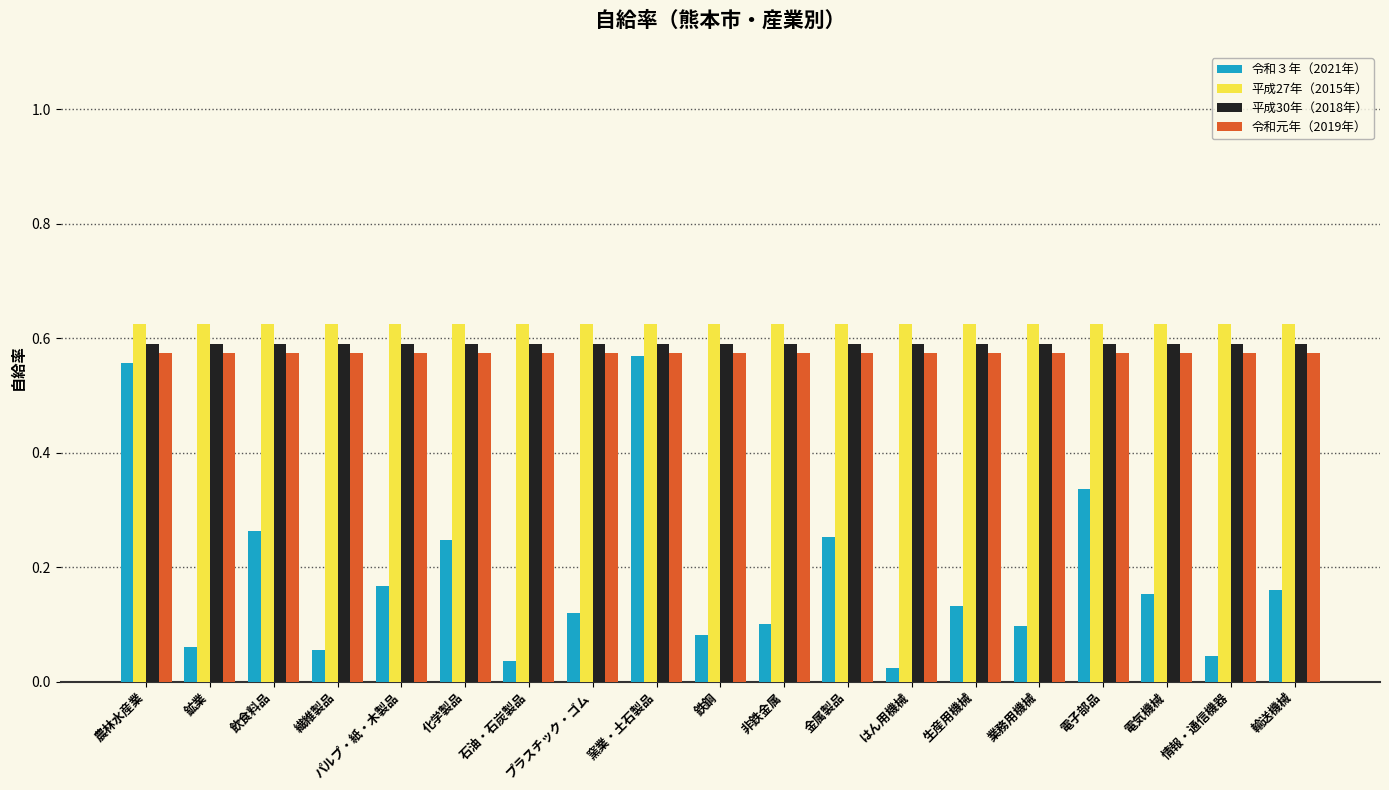

Does the chart contain stacked bars?

No